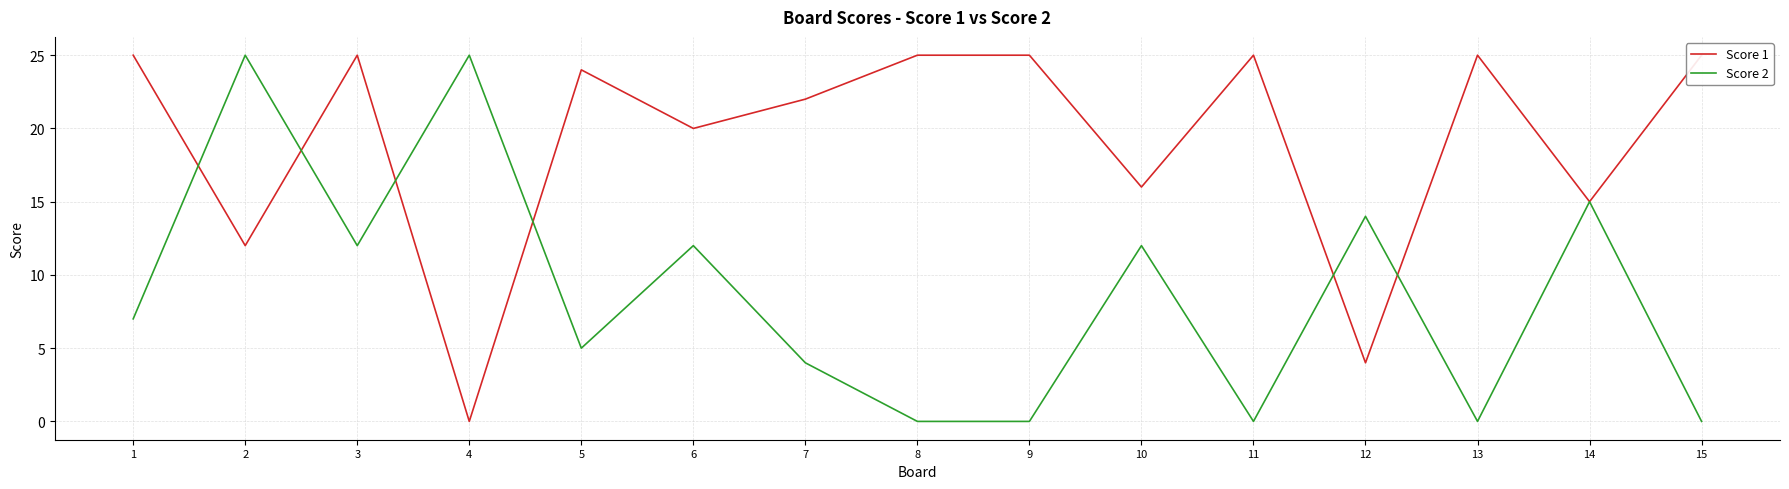

At which category is the sum across all series the highest?

2